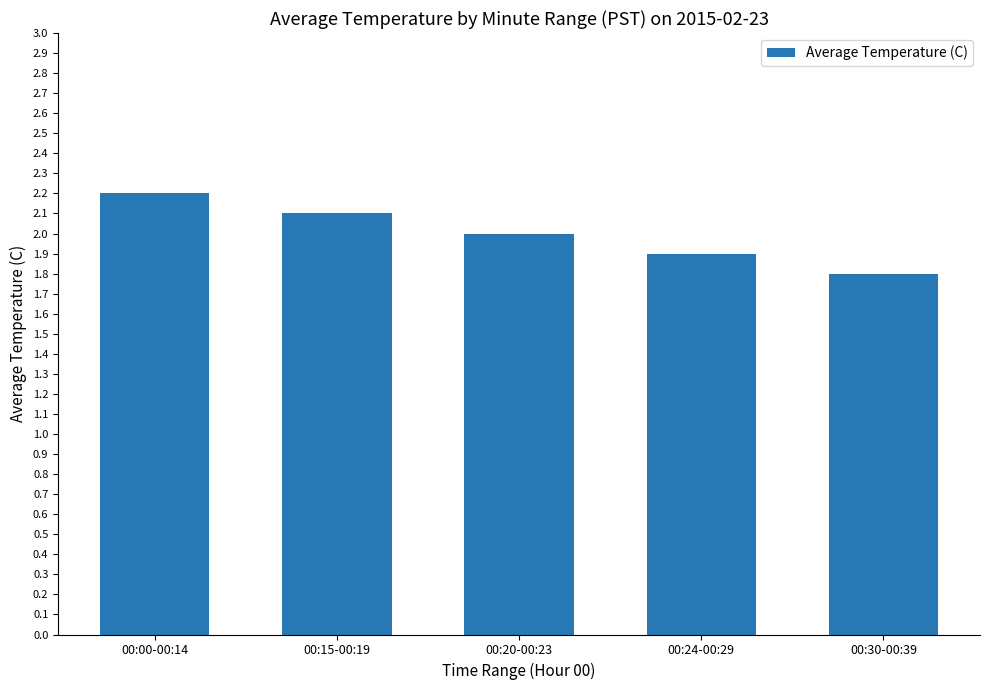

Is it true that the value at 00:20-00:23 is 2.0?

True